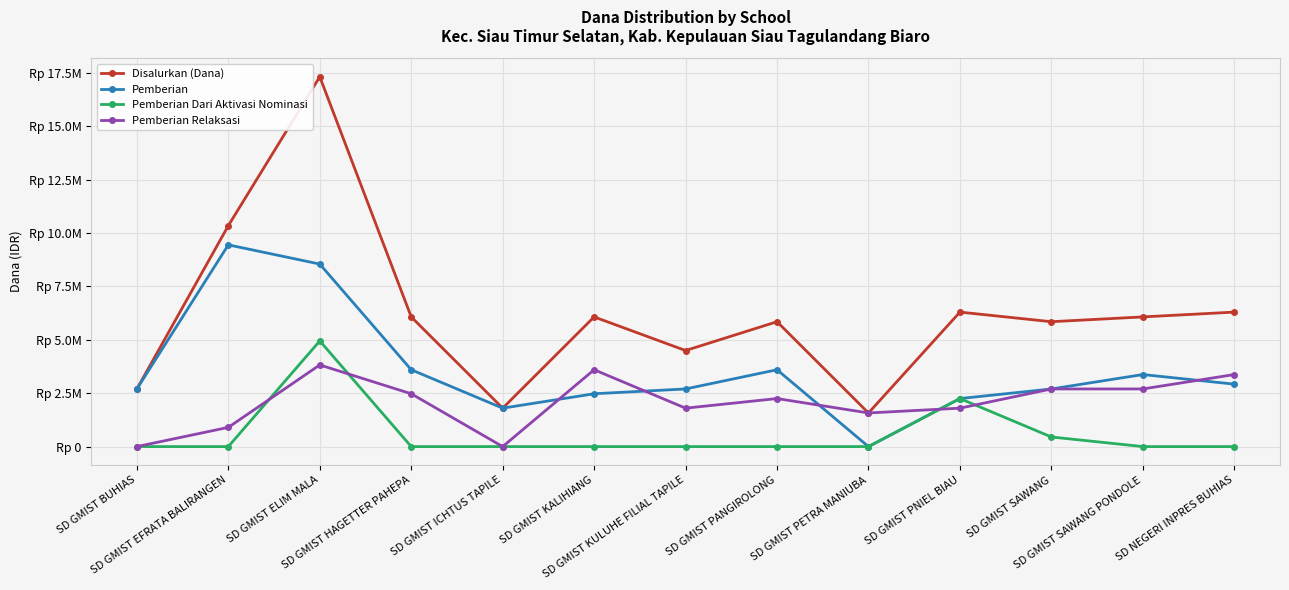

Does the chart display data point markers on the line(s)?

Yes